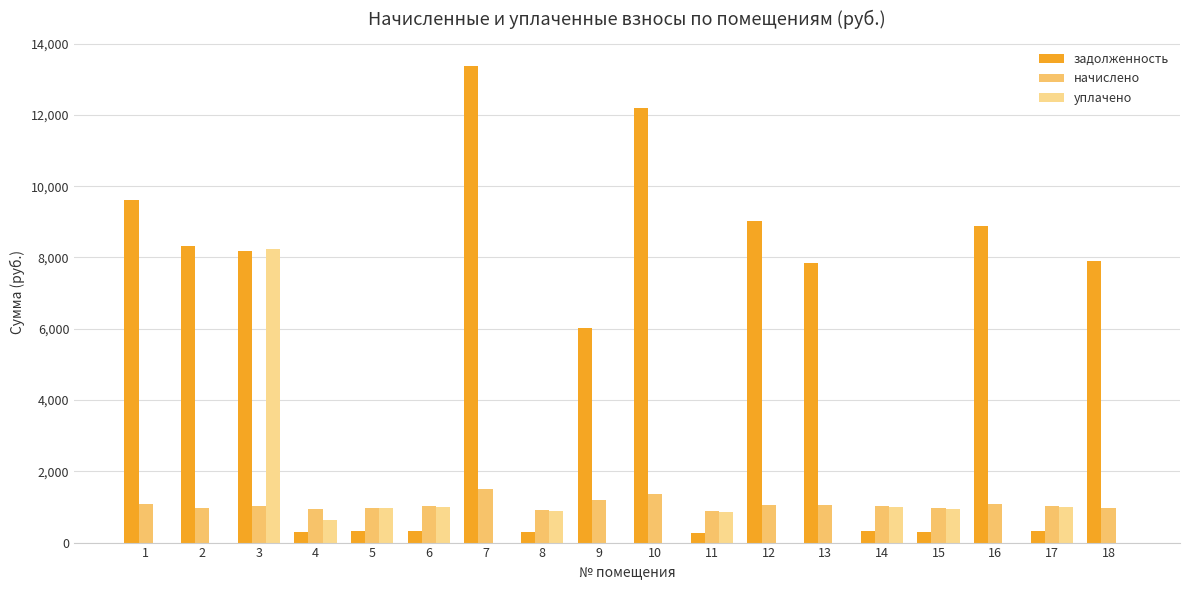

What is the highest value of the задолженность series?

13378.9